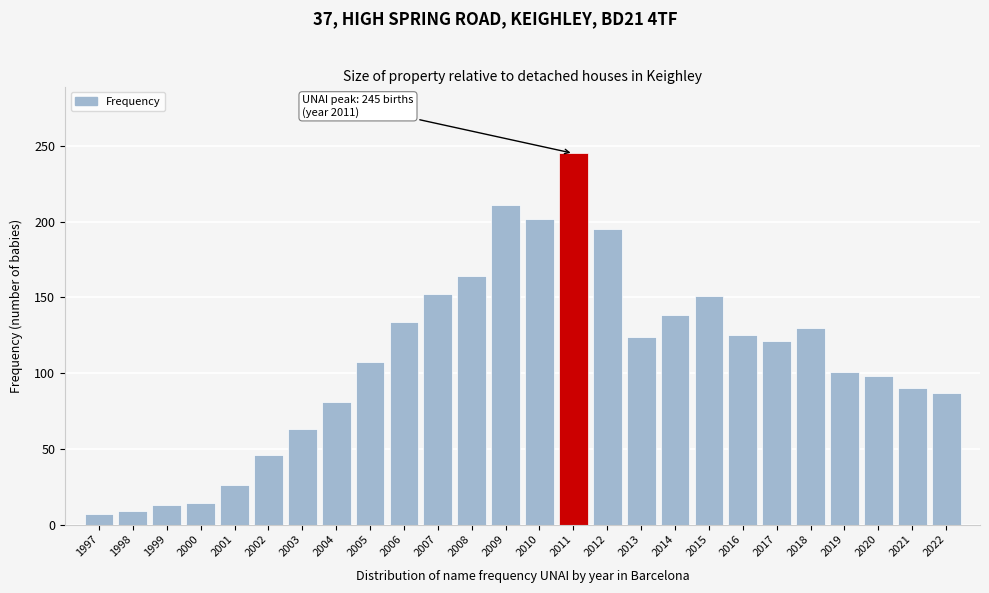

Between 2008 and 2000, which is larger?

2008